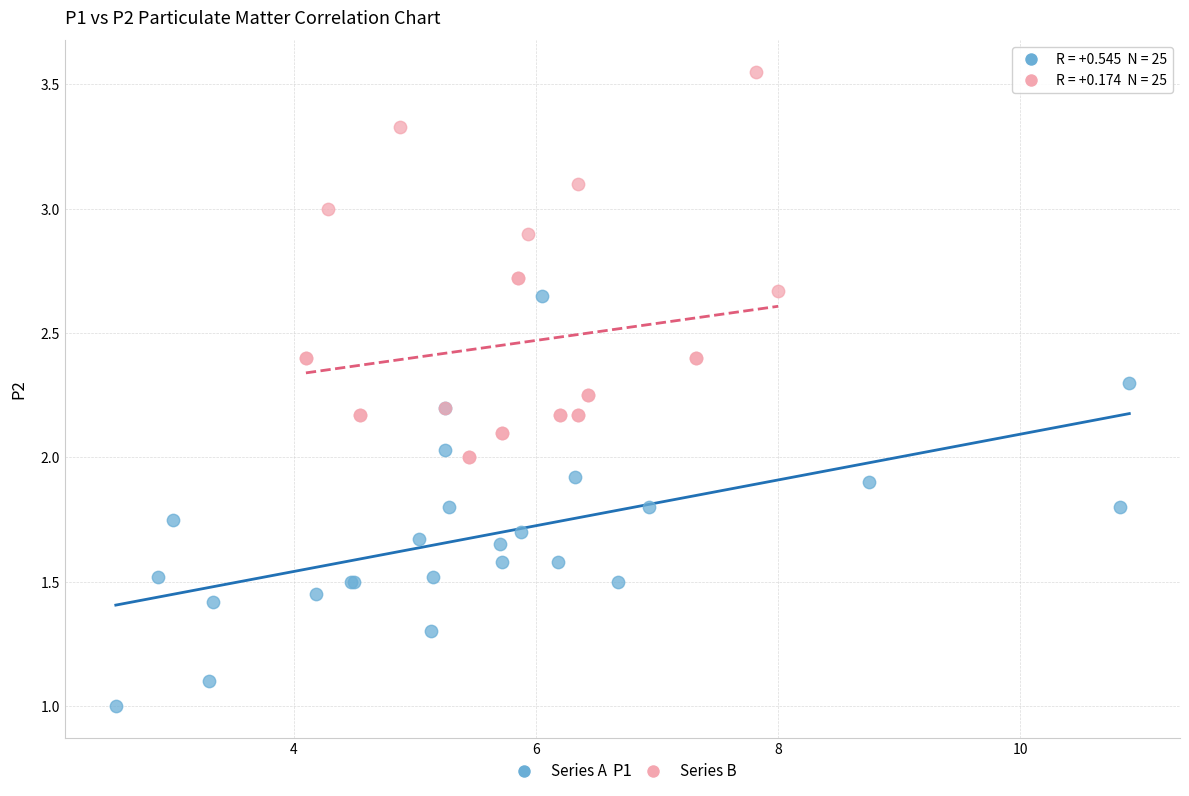

Which series contains the lowest Y value?

Series A